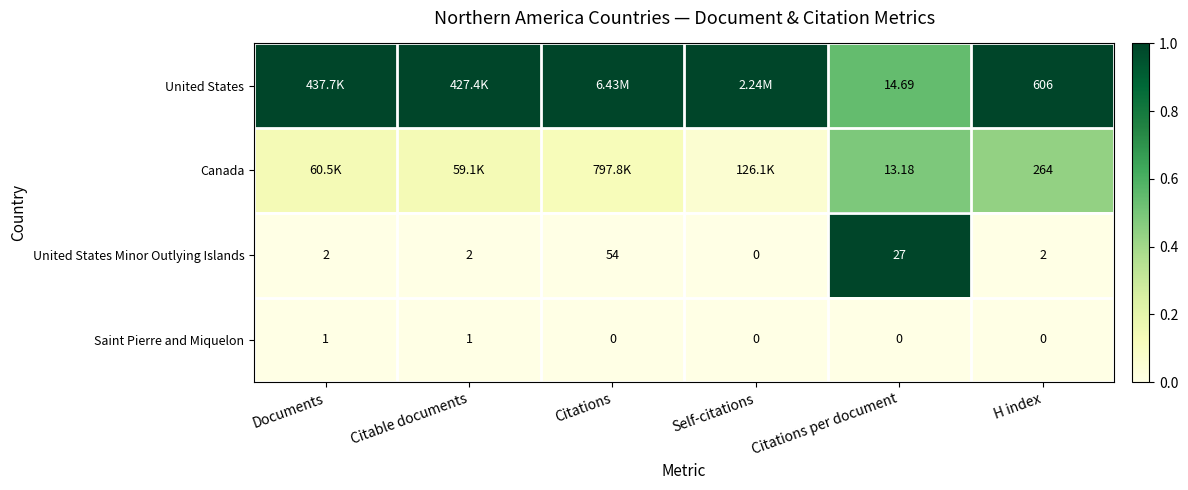

At which category does the chart reach its minimum across all series?

Self-citations